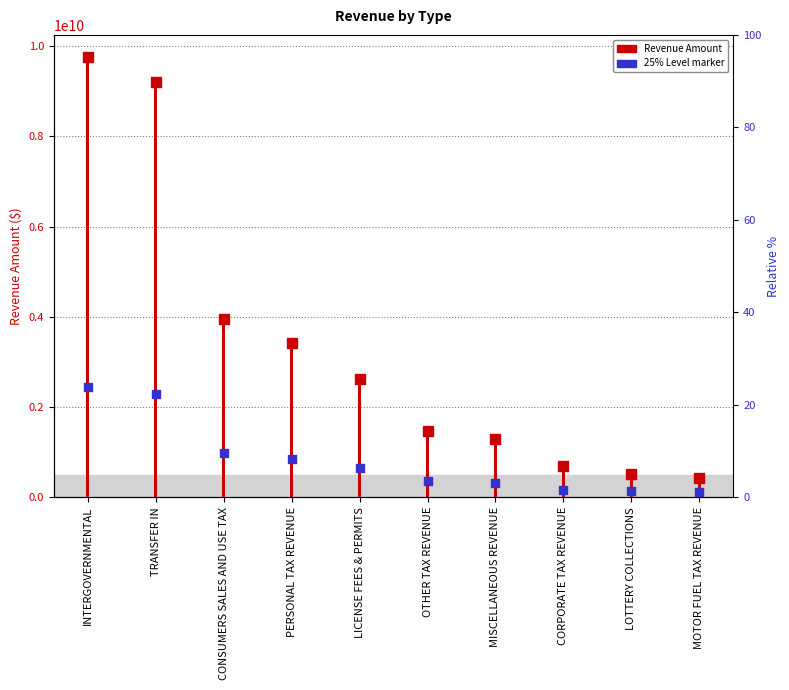

What is the total value across all series at INTERGOVERNMENTAL?

12203111767.2